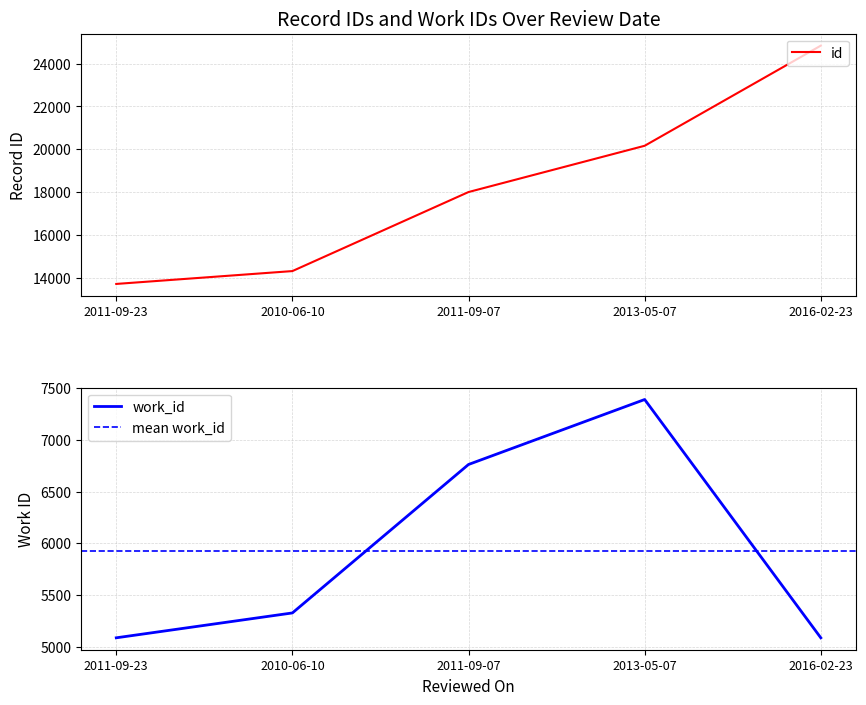

What is the spread (max minus min) of values at 2013-05-07?

12773